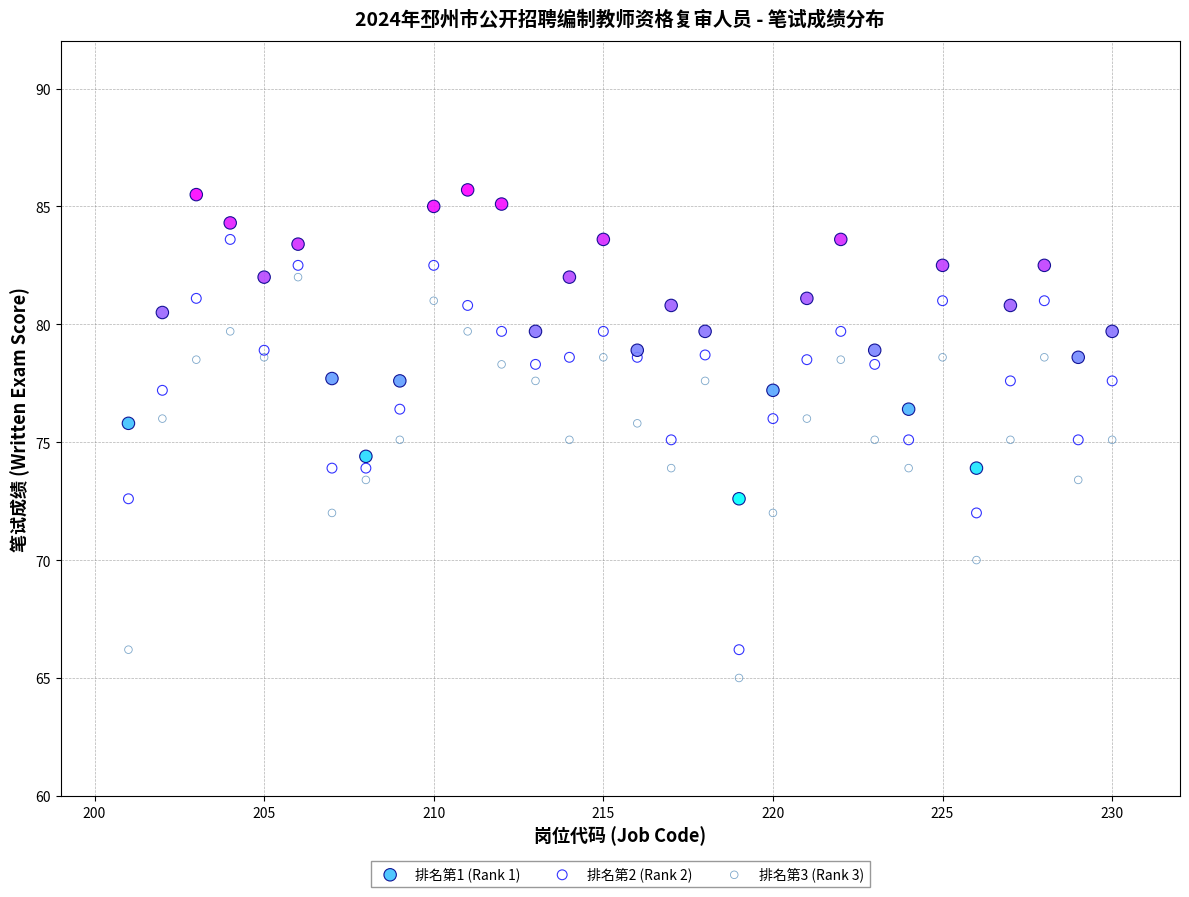

Which series reaches the maximum Y coordinate?

排名第1 (Rank 1)